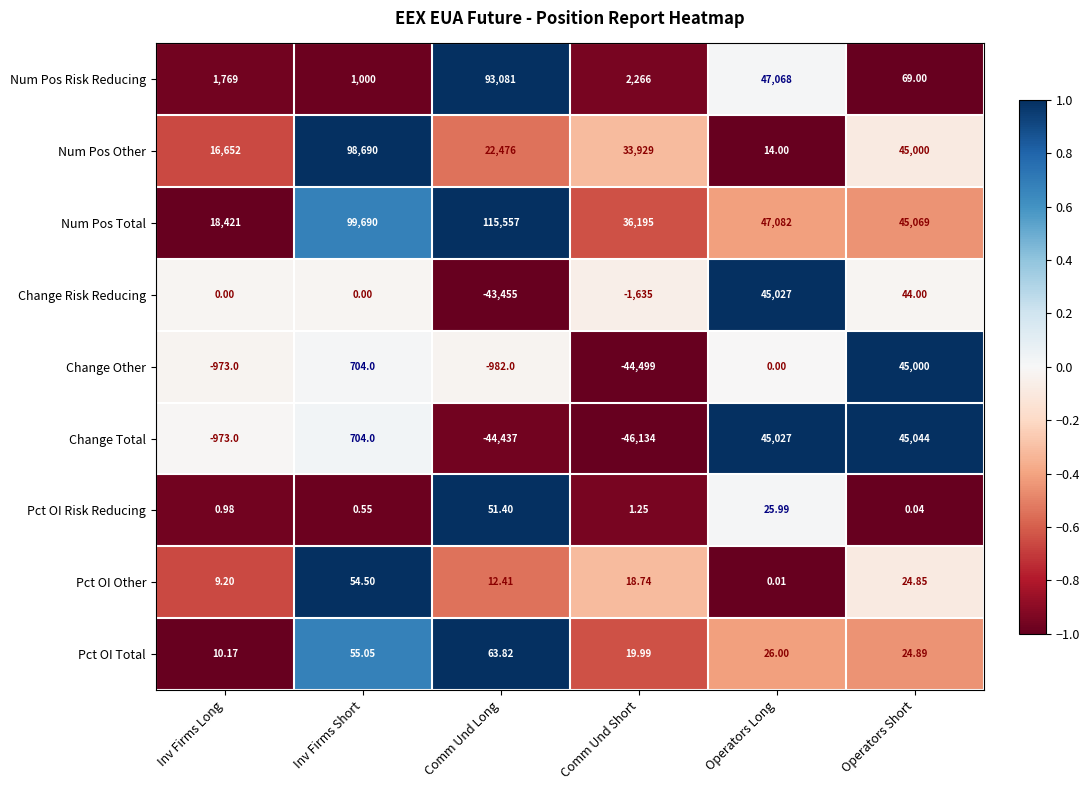

Is the value of Pct OI Risk Reducing at Operators Short greater than the value of Change Other at Inv Firms Short?

No